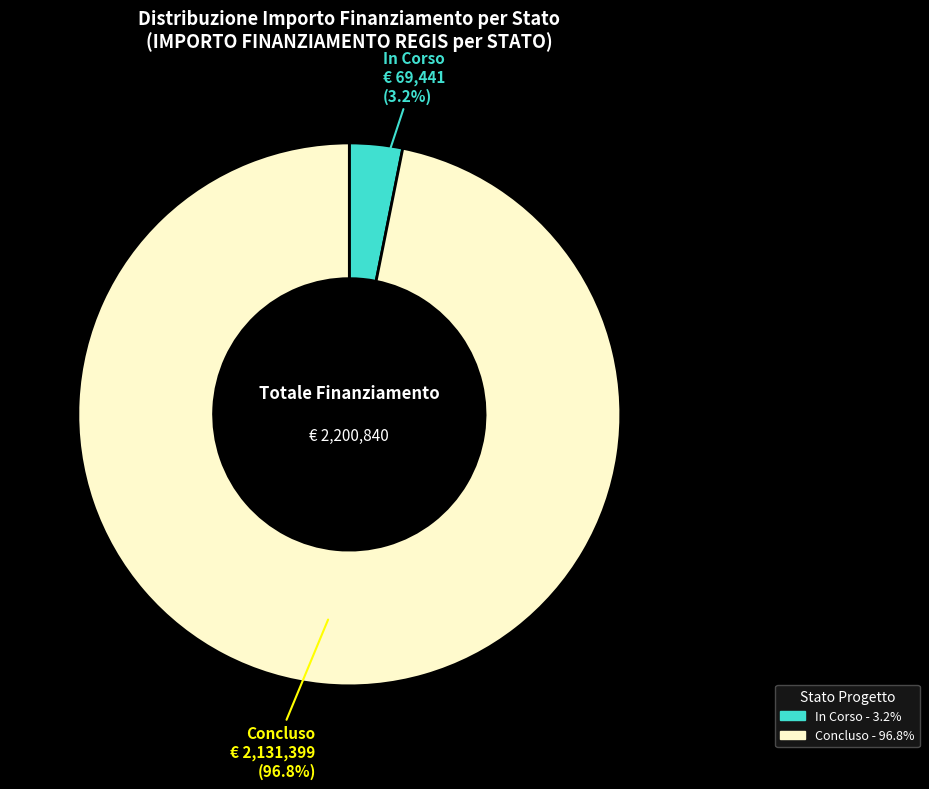

Does any single category account for the majority?

Yes